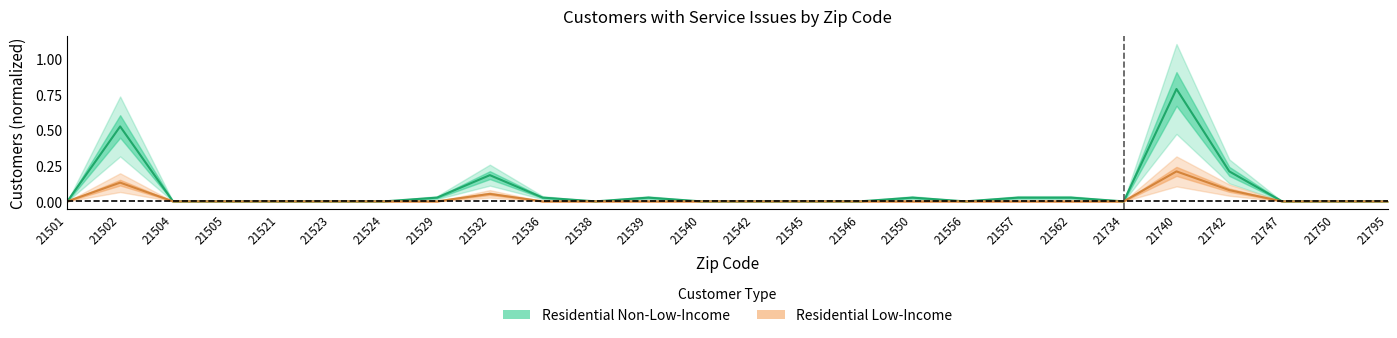

Is the value of Residential Low-Income at 21734 greater than the value of Residential Non-Low-Income at 21750?

No